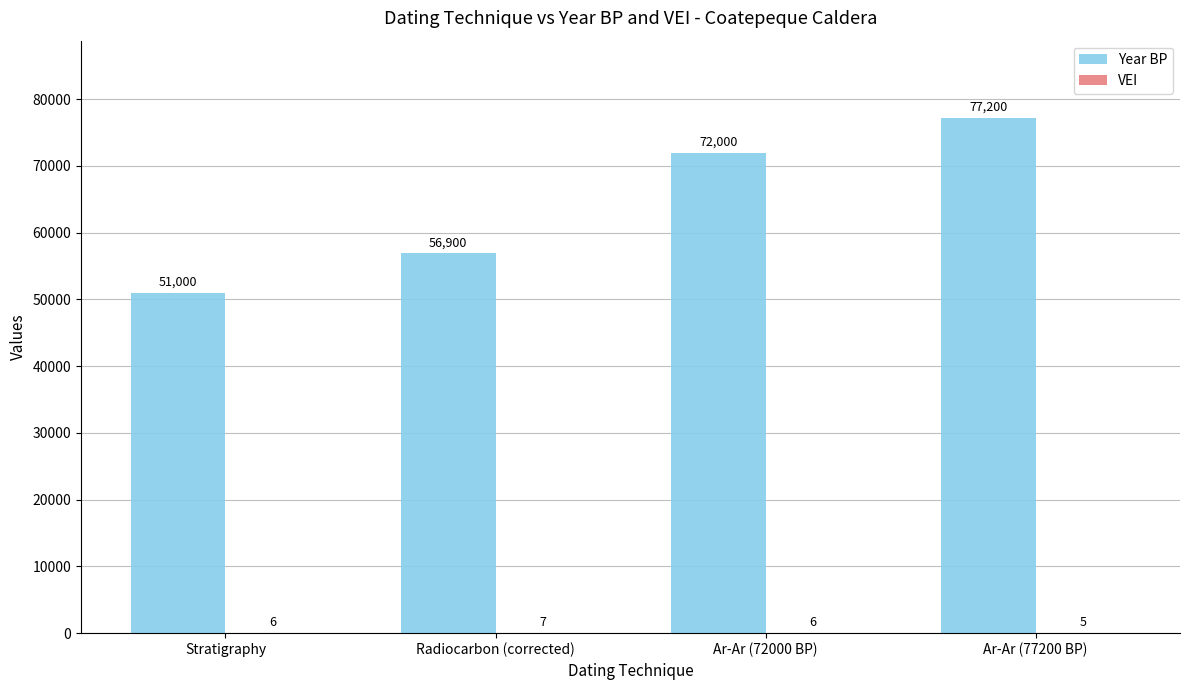

Between Stratigraphy and Ar-Ar (72000 BP), which series saw the biggest shift?

Year BP